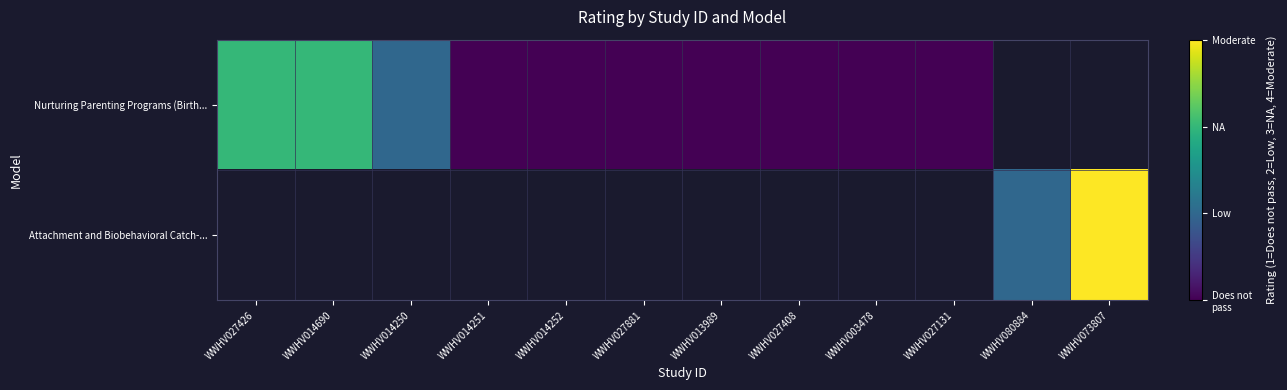

The value of Nurturing Parenting Programs (Birth... at WWHV014252 is 1.0. True or false?

True